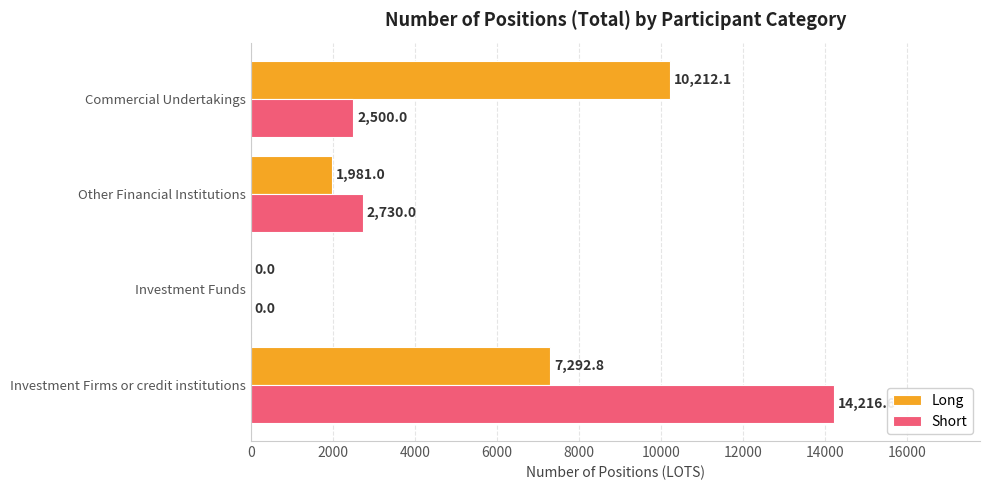

How many distinct data groups are displayed?

2